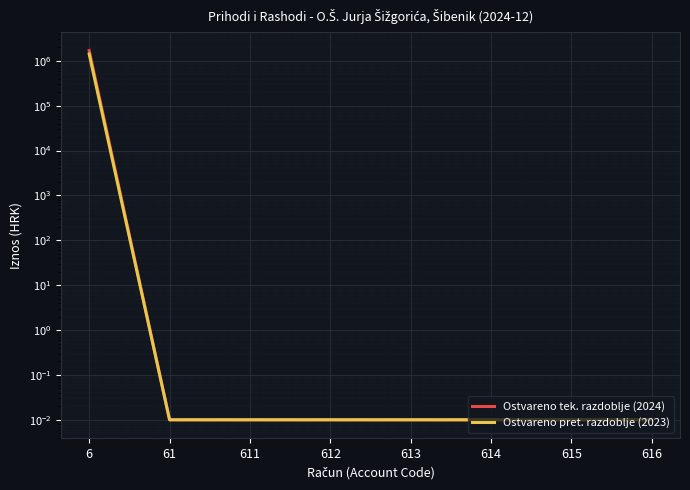

True or false: Ostvareno tek. razdoblje (2024) has more than 2 interior local peaks.

False